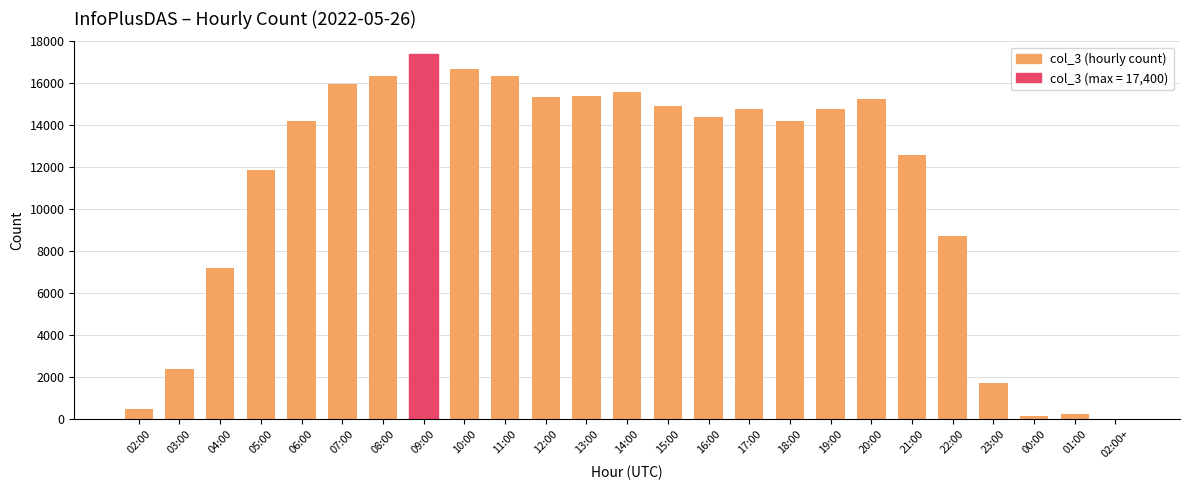

Read the value at 11:00.

16347